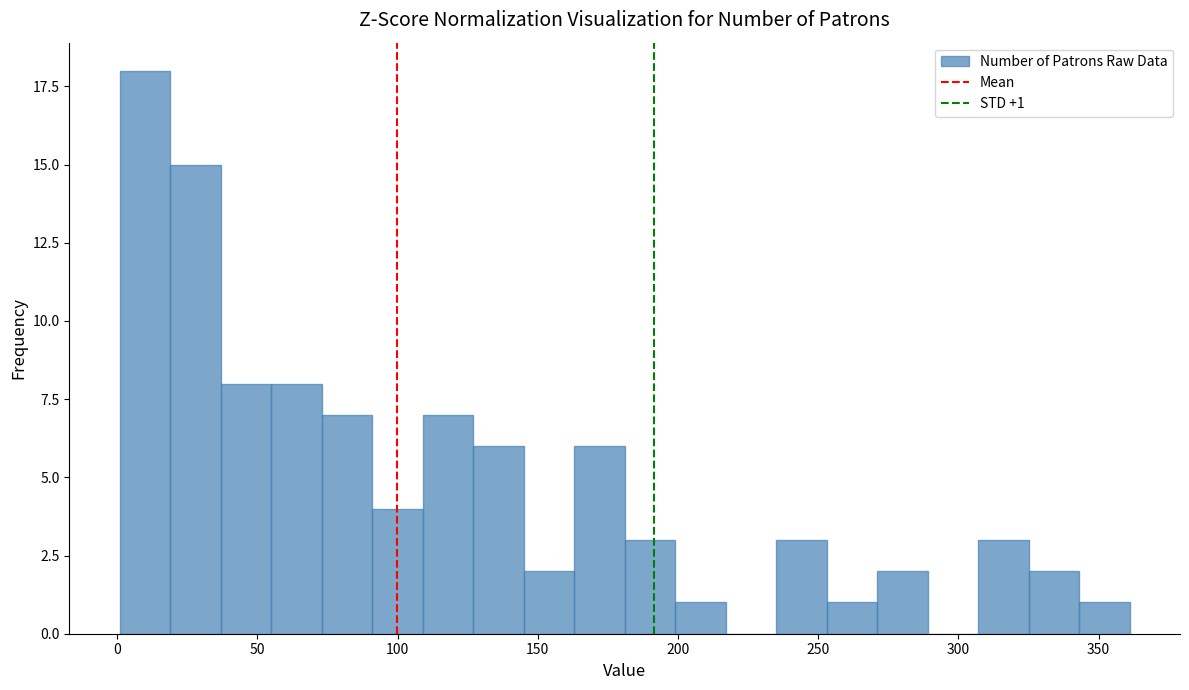

Around what value on the x-axis is the tallest bar? Give the approximate position of its centre, as read against the axis.

10